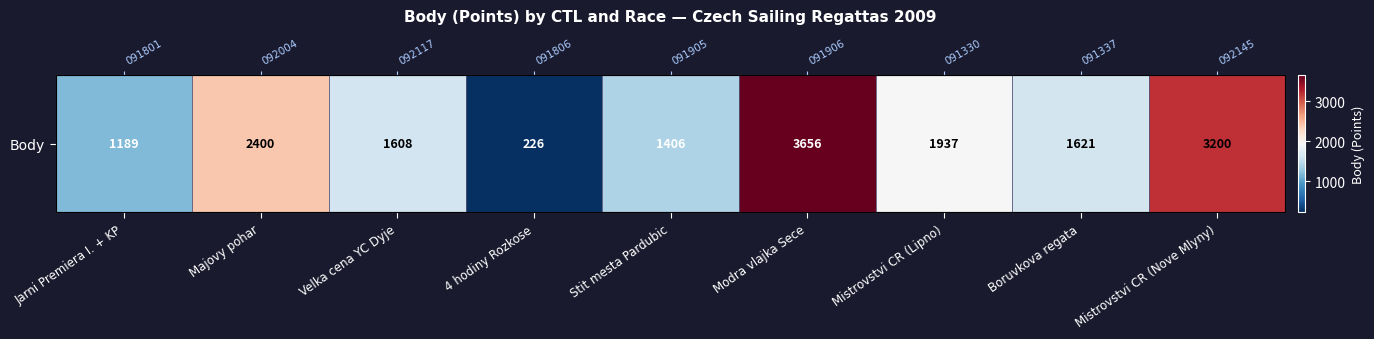

Rank the categories by value from highest to lowest.

Modra vlajka Sece, Mistrovstvi CR (Nove Mlyny), Majovy pohar, Mistrovstvi CR (Lipno), Boruvkova regata, Velka cena YC Dyje, Stit mesta Pardubic, Jarni Premiera I. + KP, 4 hodiny Rozkose